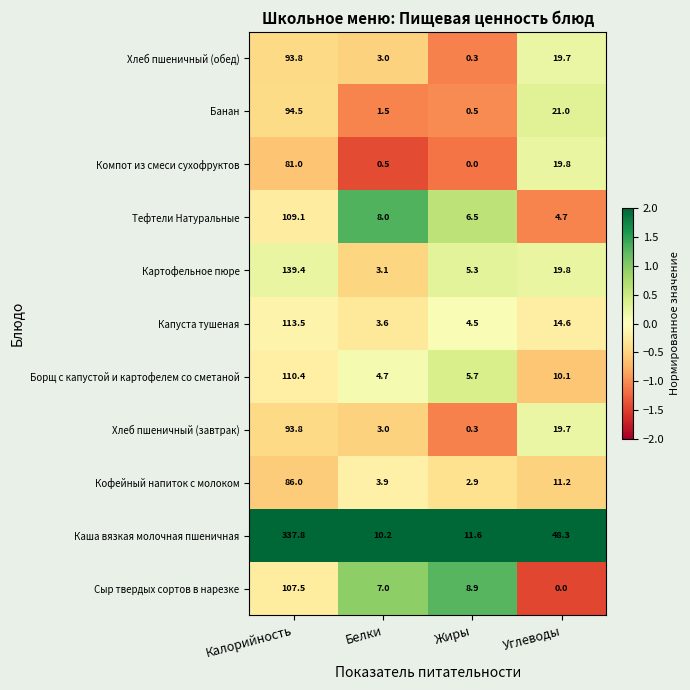

At which category is the sum across all series the highest?

Калорийность